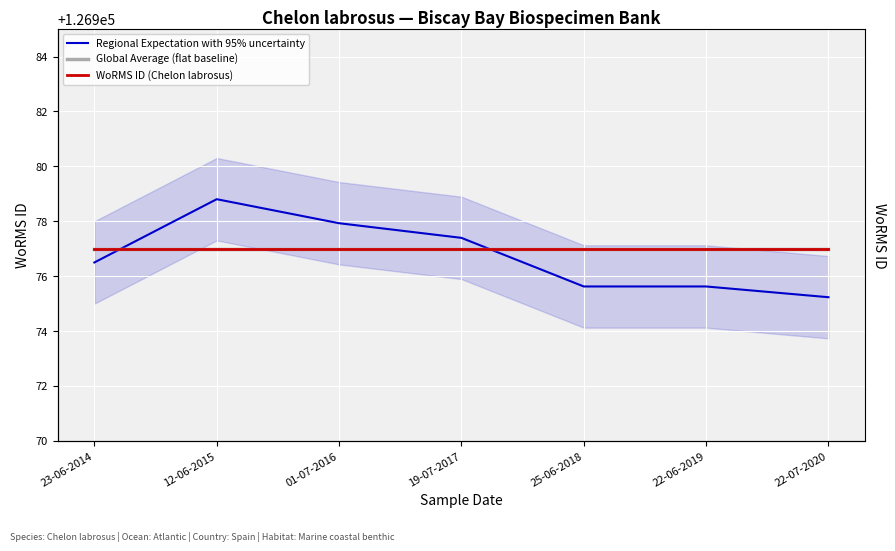

Reading left to right, extract all data points from this chart.

Regional Expectation with 95% uncertainty: 23-06-2014=126976.5	12-06-2015=126978.8	01-07-2016=126977.9	19-07-2017=126977.4	25-06-2018=126975.6	22-06-2019=126975.6	22-07-2020=126975.2
Global Average (flat baseline): 23-06-2014=126977.0	12-06-2015=126977.0	01-07-2016=126977.0	19-07-2017=126977.0	25-06-2018=126977.0	22-06-2019=126977.0	22-07-2020=126977.0
WoRMS ID (Chelon labrosus): 23-06-2014=126977.0	12-06-2015=126977.0	01-07-2016=126977.0	19-07-2017=126977.0	25-06-2018=126977.0	22-06-2019=126977.0	22-07-2020=126977.0